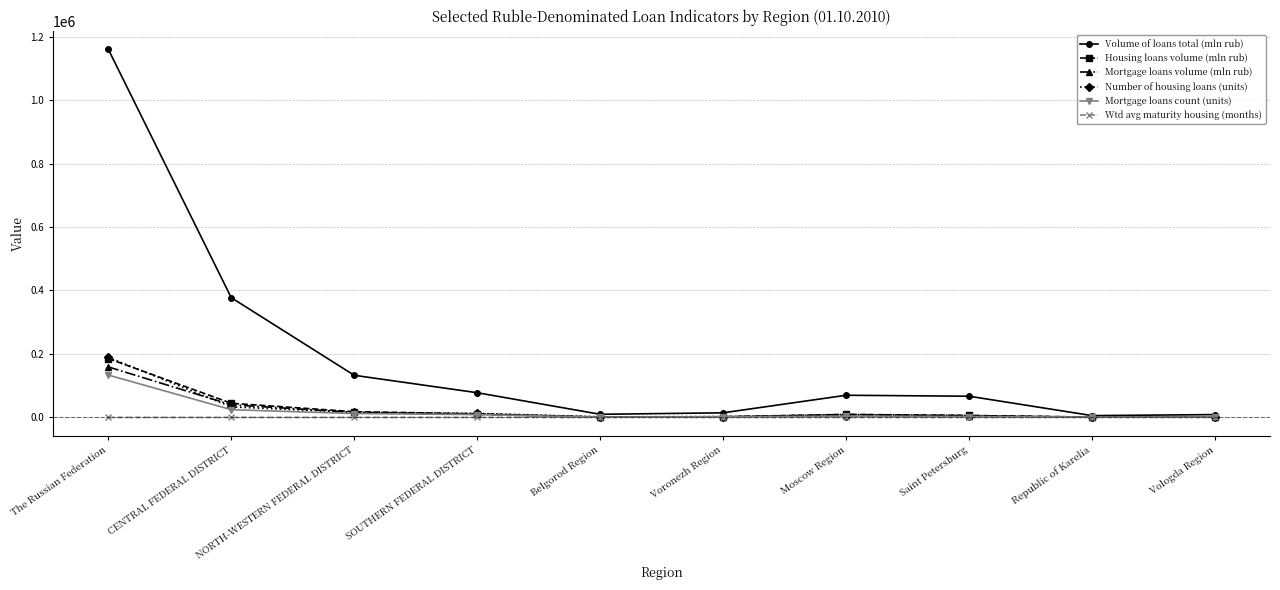

At which label does Number of housing loans (units) reach its peak?

The Russian Federation